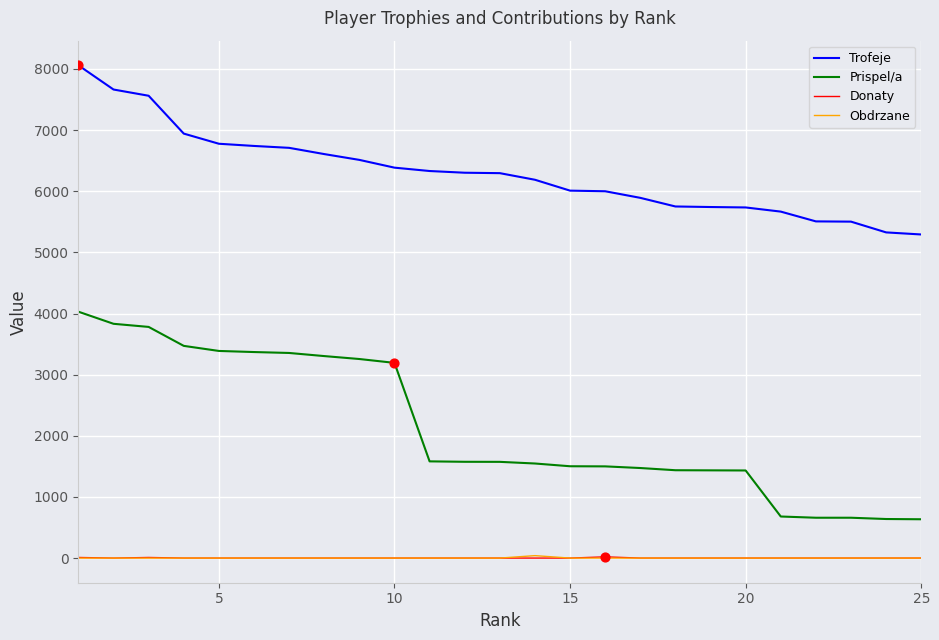

Which series has the widest spread of values?

Prispel/a